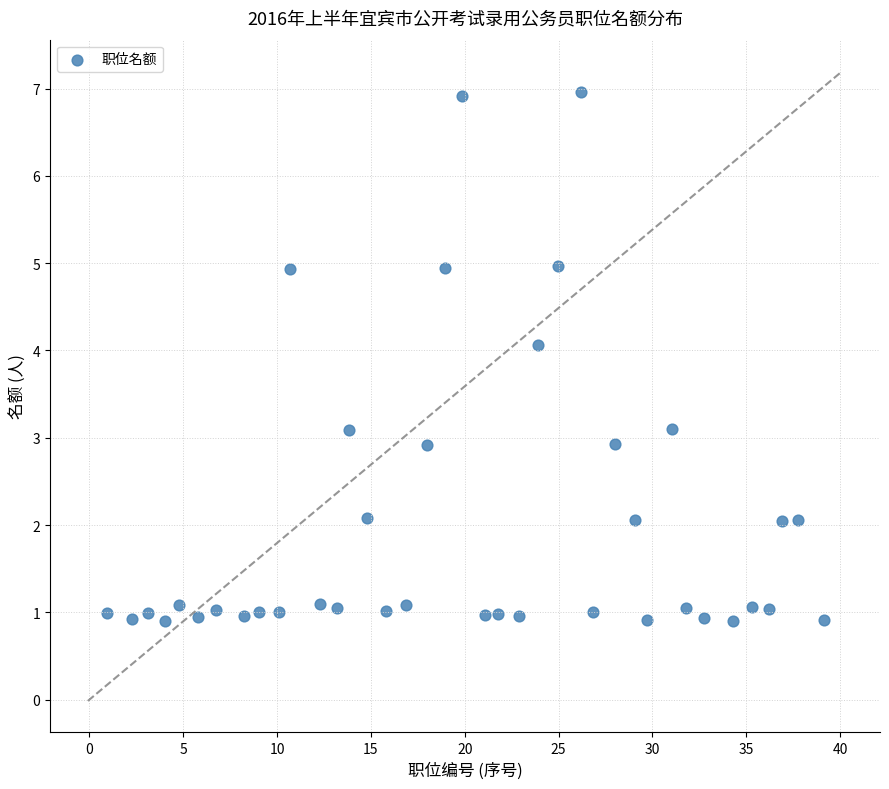

What is the range of X values (max minus min)?

38.2